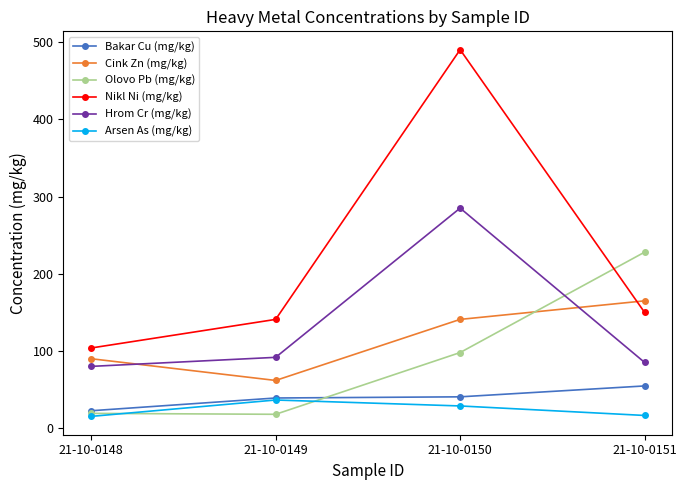

What is the highest value of the Hrom Cr (mg/kg) series?

285.0